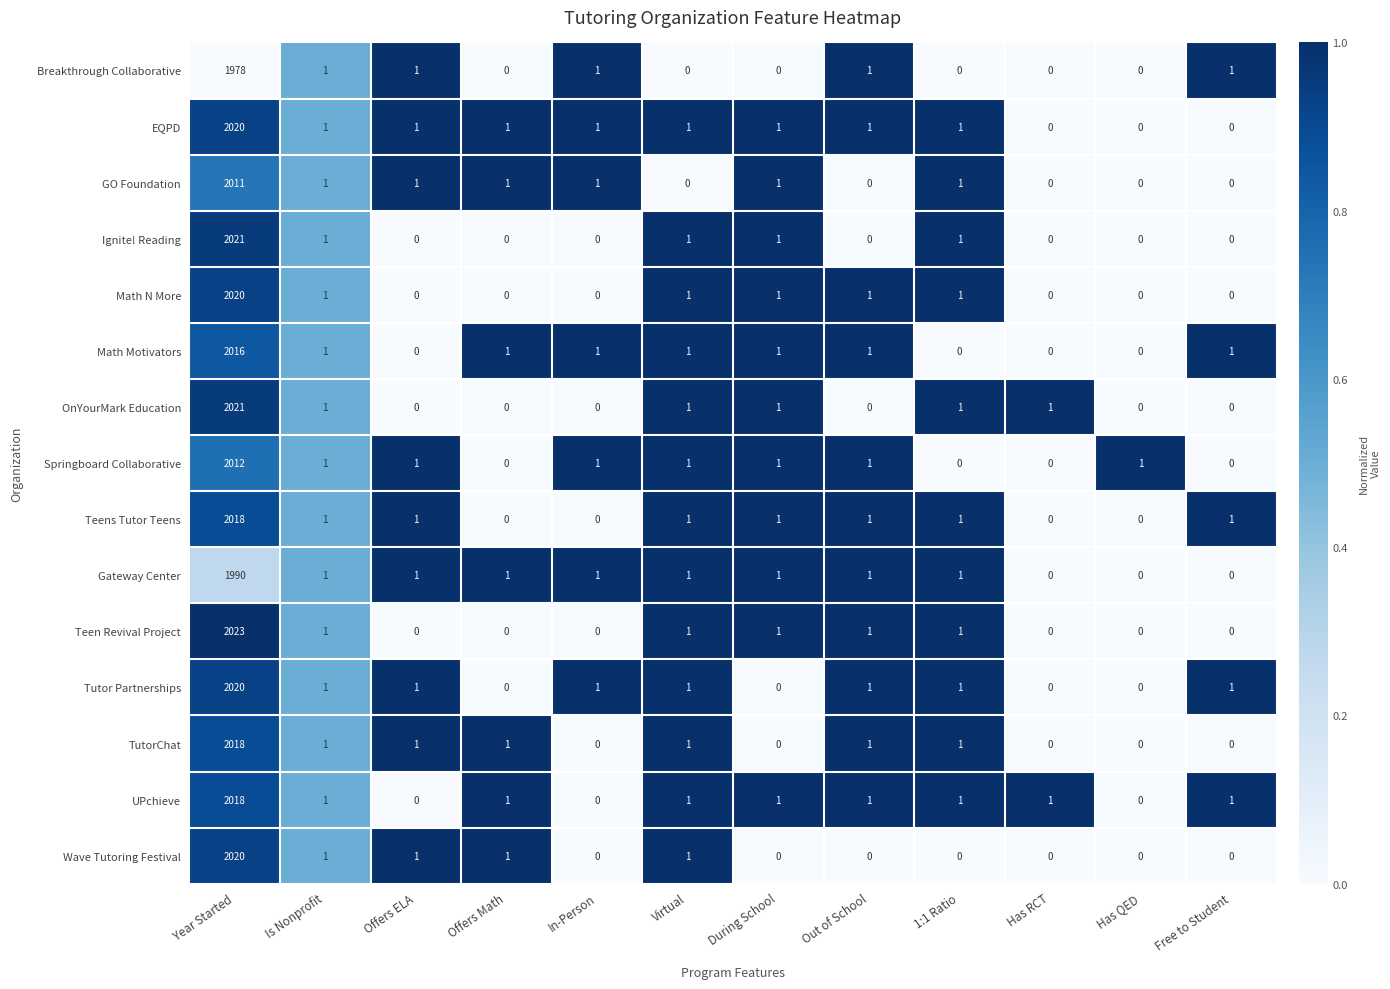

The EQPD series shows 0 at Offers Math. True or false?

False